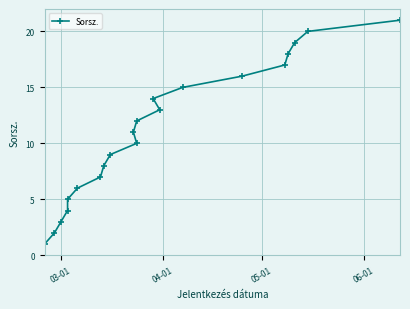

How many lines are shown in the chart?

1